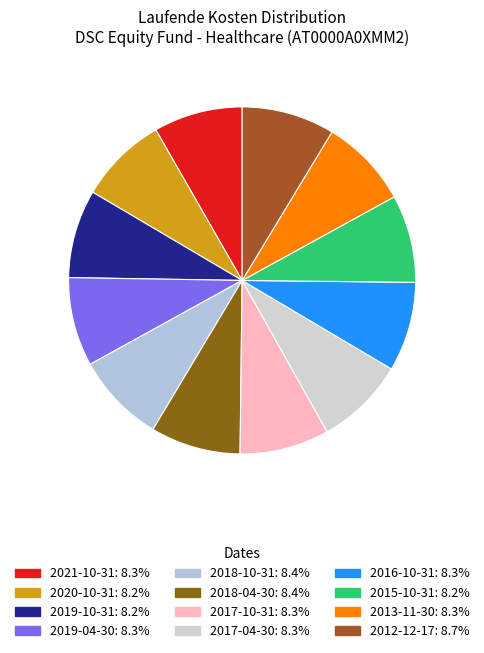

Count the number of slices in the pie.

12